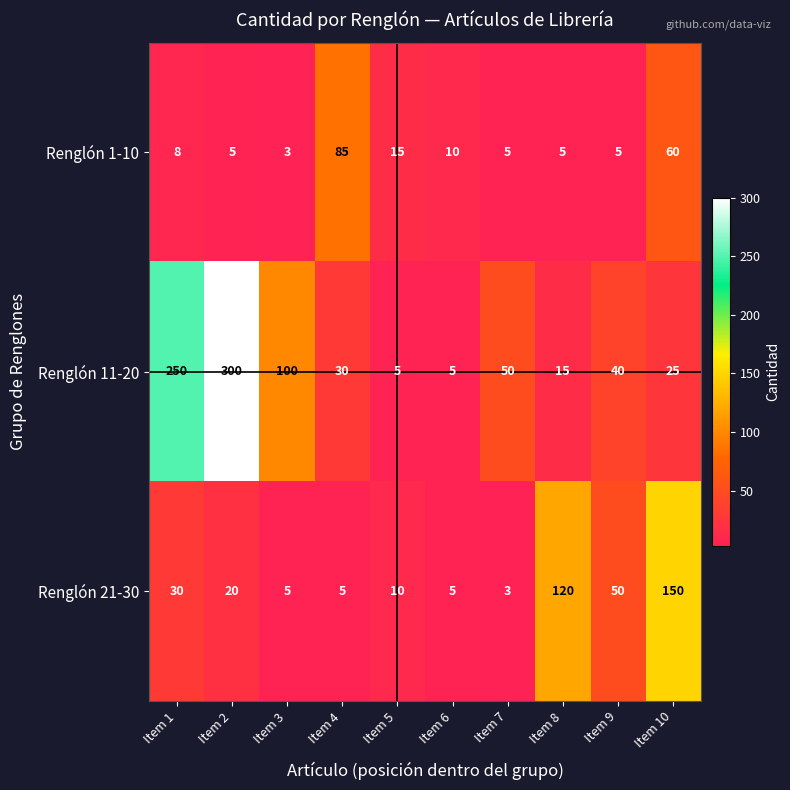

What is the difference between the maximum and minimum values in the Renglón 11-20 series?

295